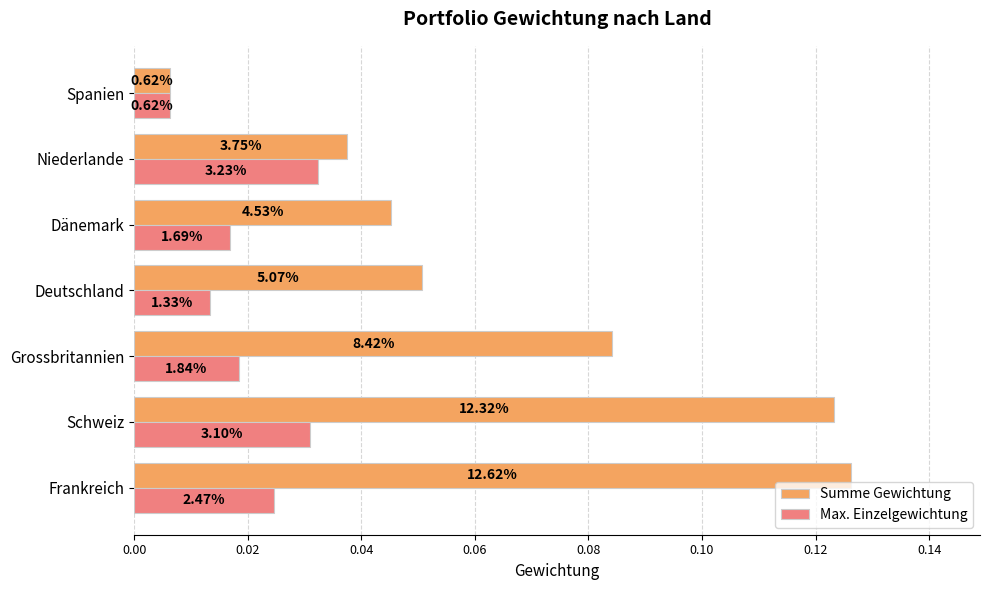

Rank the series by their average value, from lowest to highest.

Max. Einzelgewichtung, Summe Gewichtung